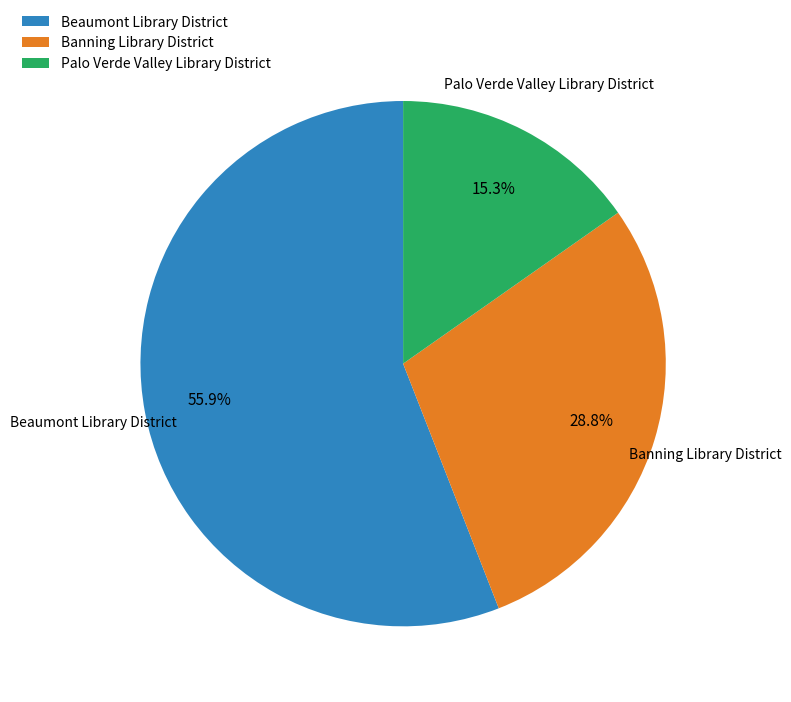

Which category accounts for the majority?

Beaumont Library District